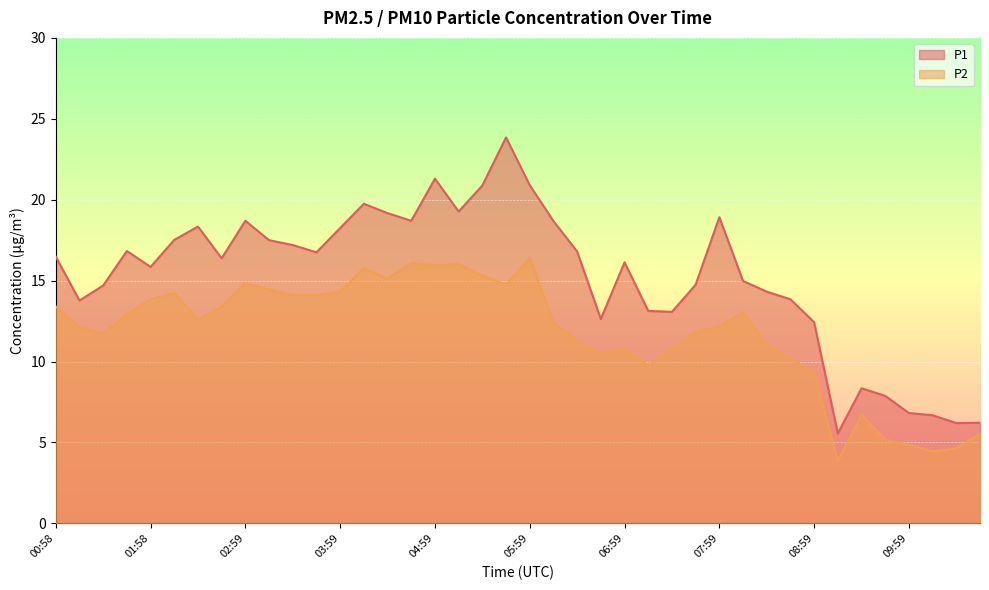

How many distinct data groups are displayed?

2